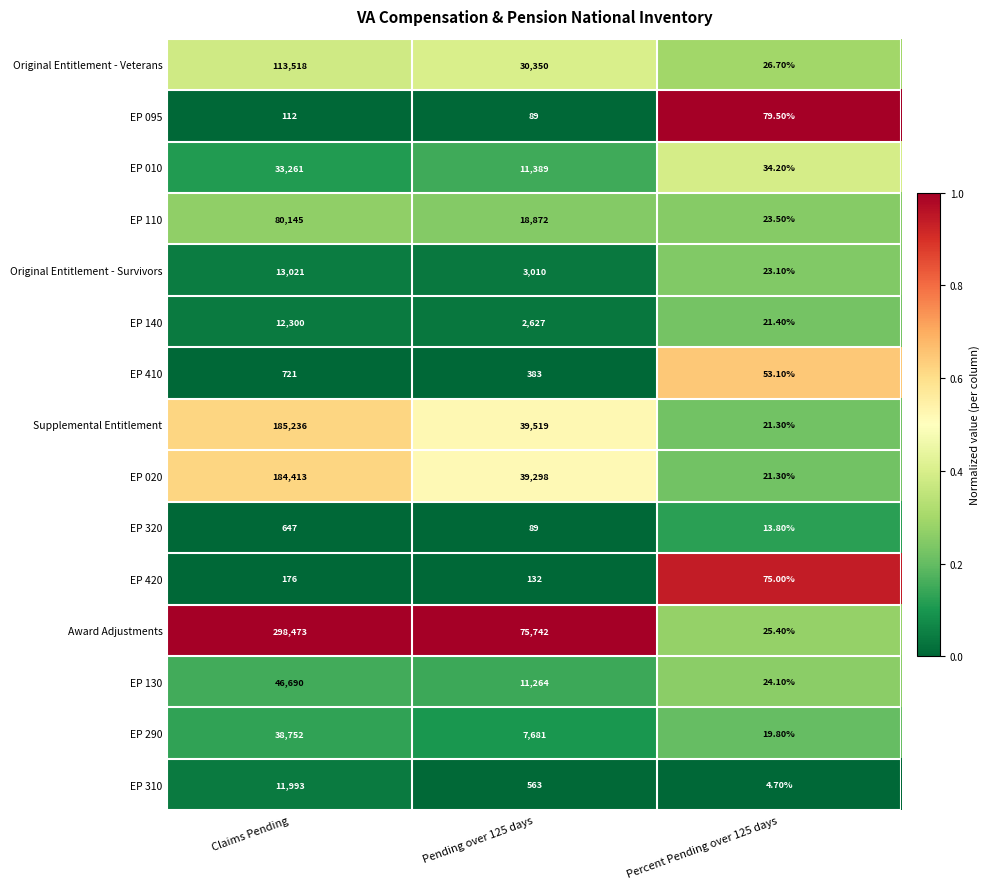

At which category does the chart reach its minimum across all series?

Percent Pending over 125 days